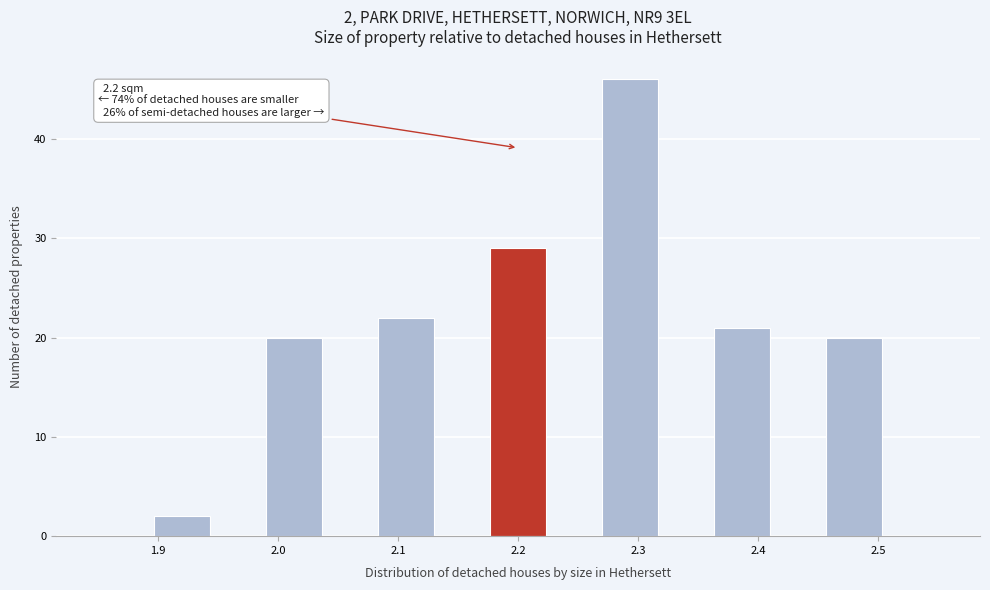

Which range on the x-axis has the tallest bar?

2.27 to 2.32